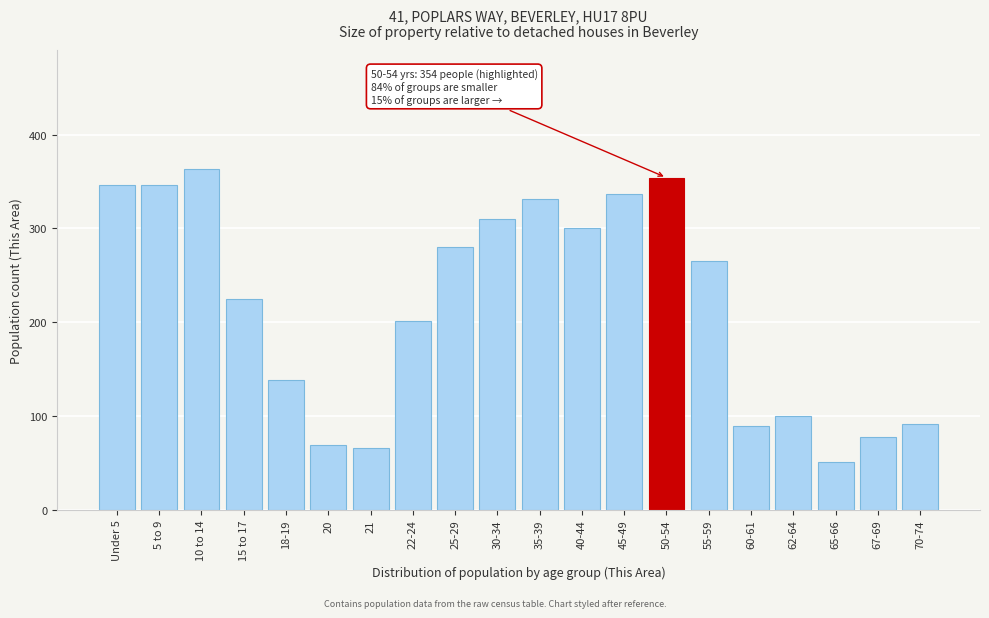

Reading right to left, list all the values displayed in this chart.

70-74=91	67-69=77	65-66=51	62-64=100	60-61=89	55-59=265	50-54=354	45-49=337	40-44=300	35-39=331	30-34=310	25-29=280	22-24=201	21=66	20=69	18-19=138	15 to 17=225	10 to 14=363	5 to 9=346	Under 5=346